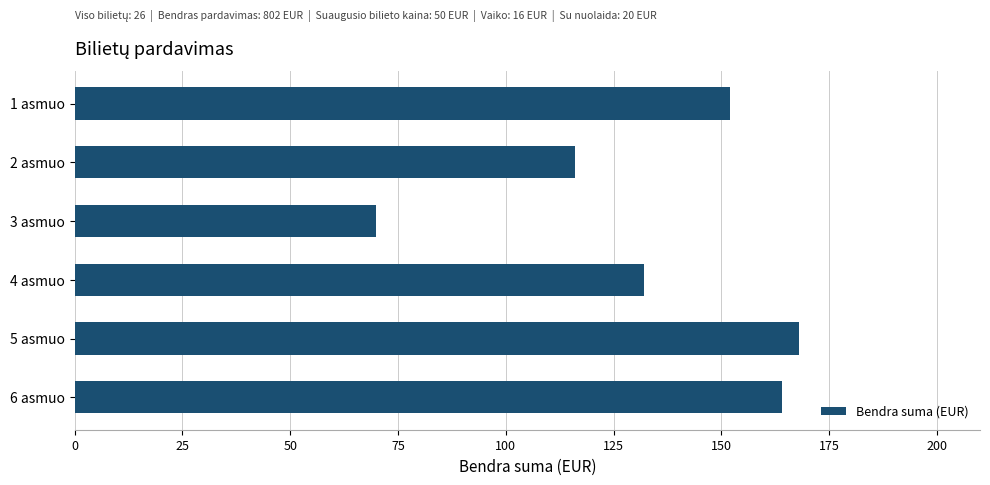

Reading top to bottom, extract all data points from this chart.

1 asmuo=152	2 asmuo=116	3 asmuo=70	4 asmuo=132	5 asmuo=168	6 asmuo=164